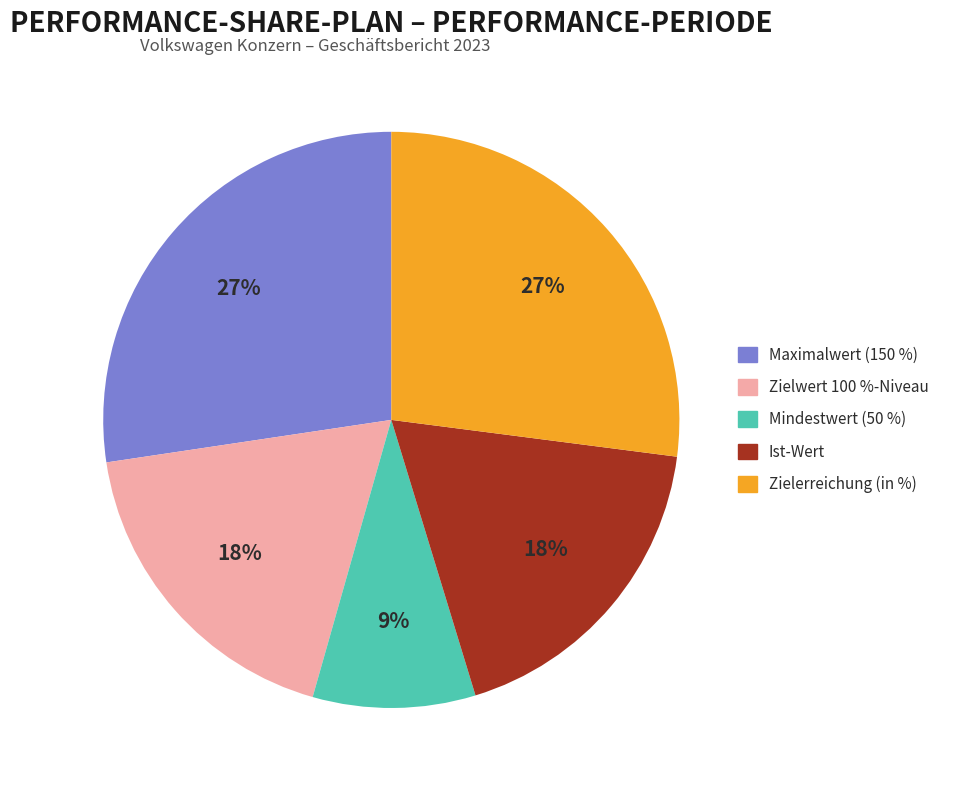

How many segments does this pie chart have?

5